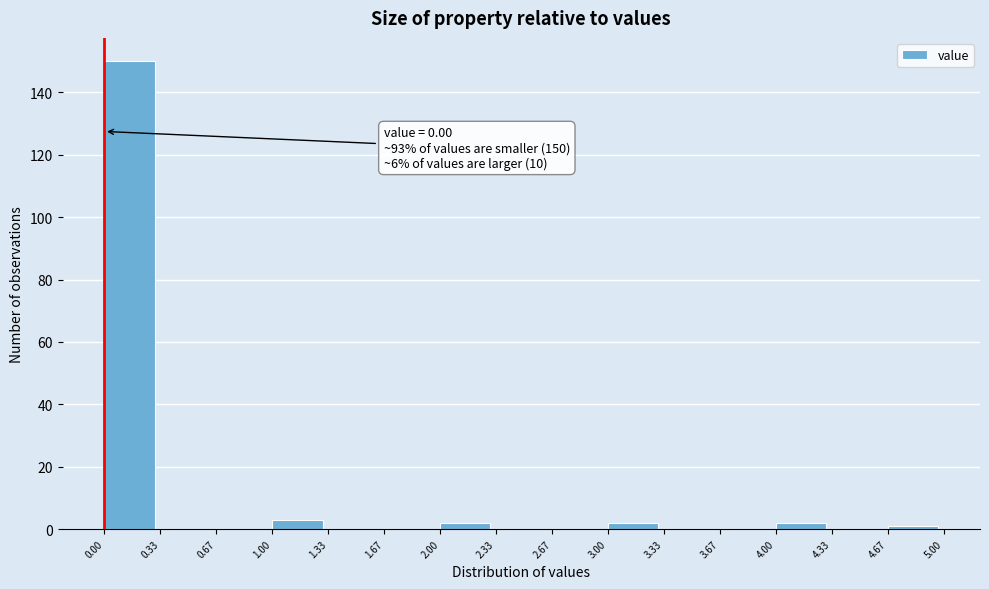

Which range on the x-axis has the tallest bar?

0.00 to 0.33